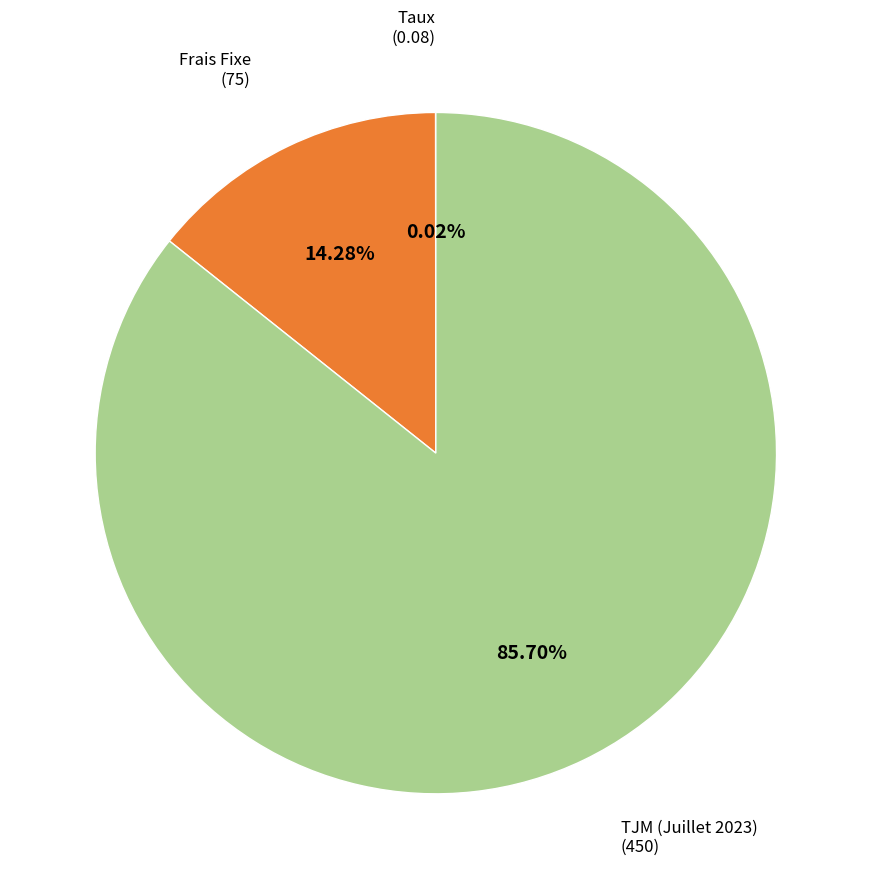

Combined, do TJM (Juillet 2023) and Frais Fixe account for over 50%?

Yes